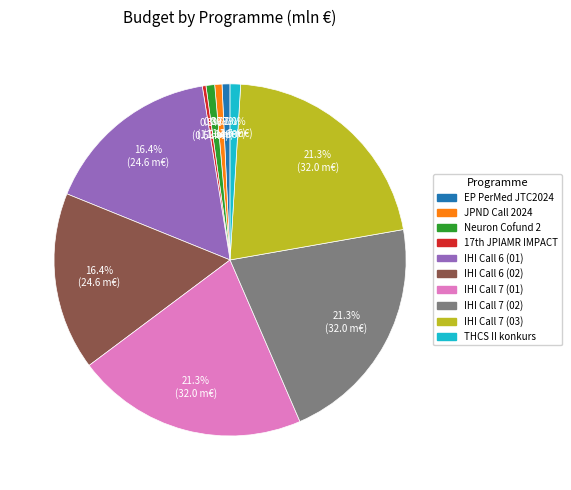

Which has a higher value, THCS II konkurs or IHI Call 6 (01)?

IHI Call 6 (01)